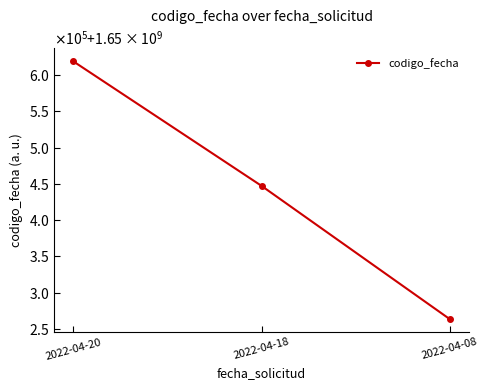

Rank the categories by value from lowest to highest.

2022-04-08, 2022-04-18, 2022-04-20